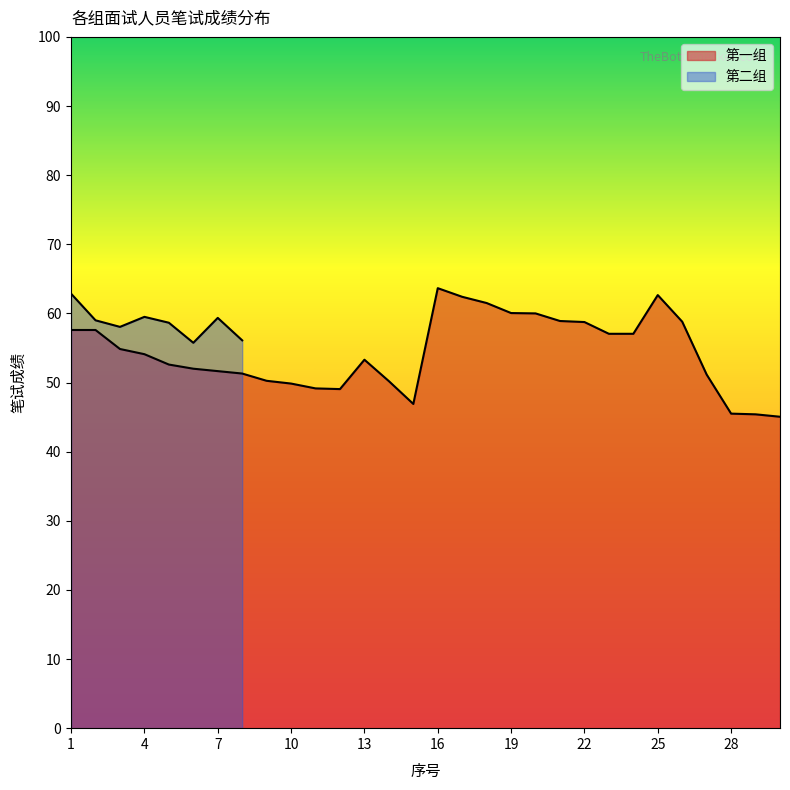

Rank the categories by value from highest to lowest.

16, 25, 17, 18, 19, 20, 21, 26, 22, 1, 2, 23, 24, 3, 4, 13, 5, 6, 7, 8, 27, 9, 14, 10, 11, 12, 15, 28, 29, 30